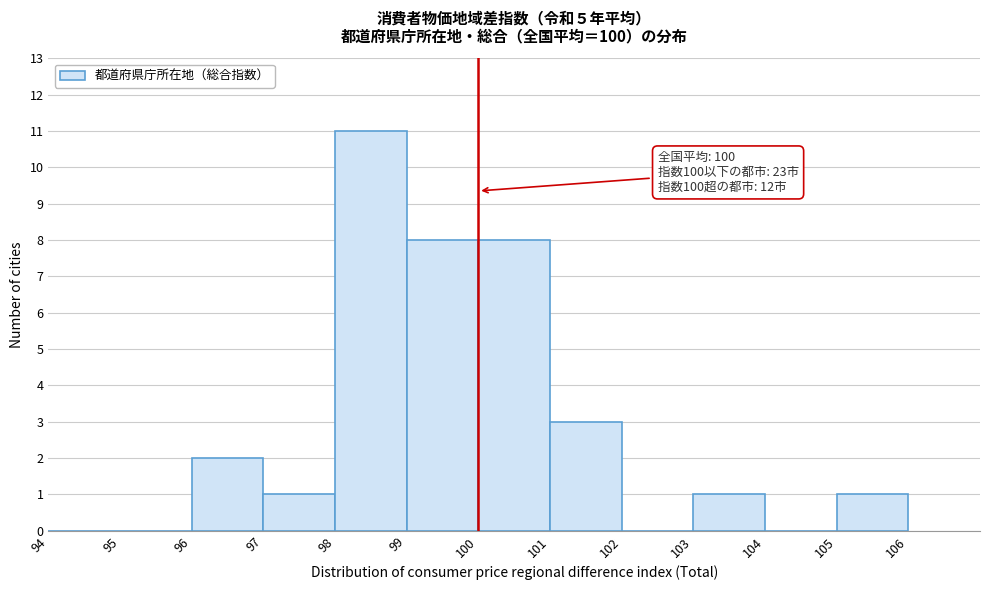

Which range on the x-axis has the tallest bar?

98 to 99